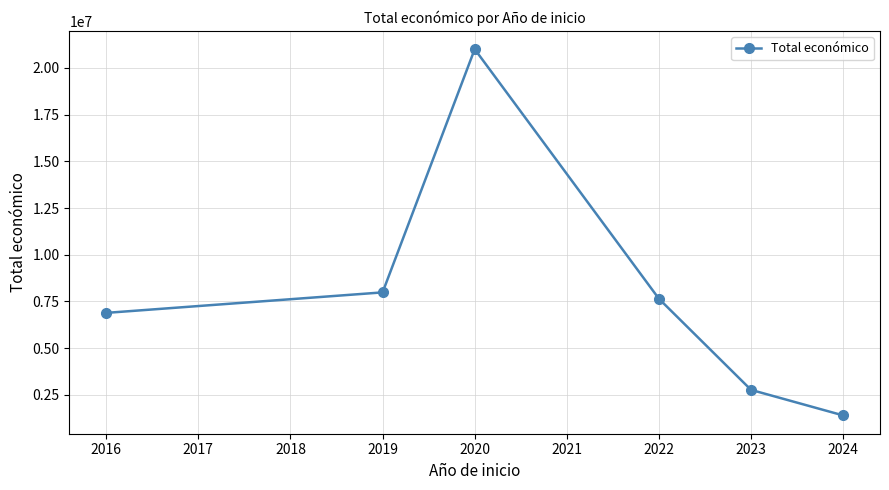

What is the average value?

7950153